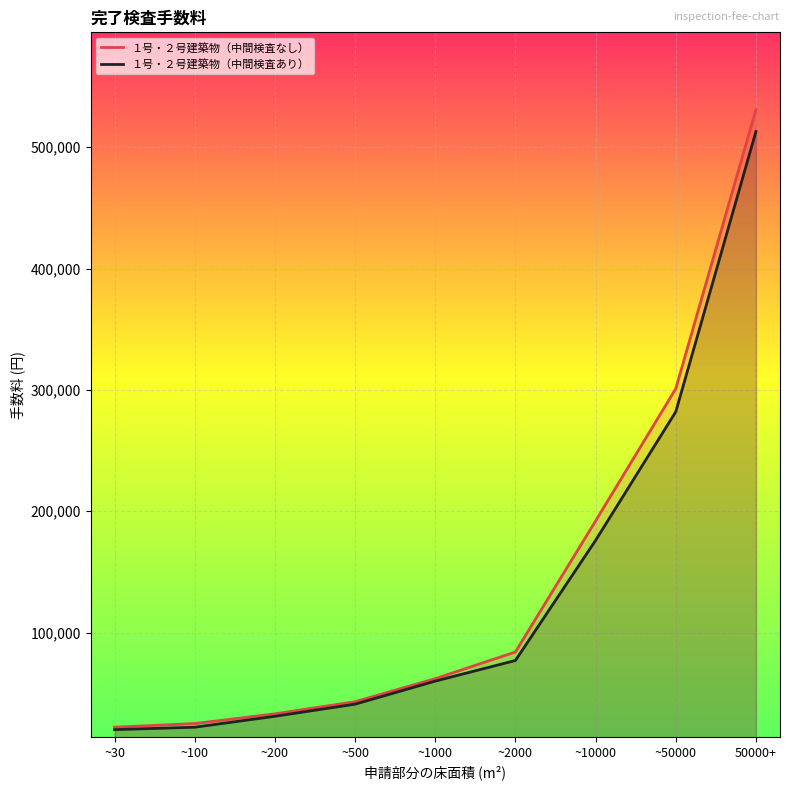

Which series has the largest range (max minus min)?

１号・２号建築物（中間検査なし）